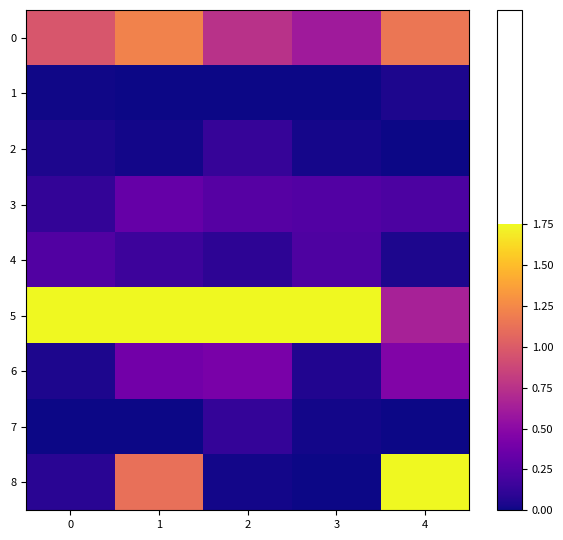

Between 2 and 4, which is larger?

4